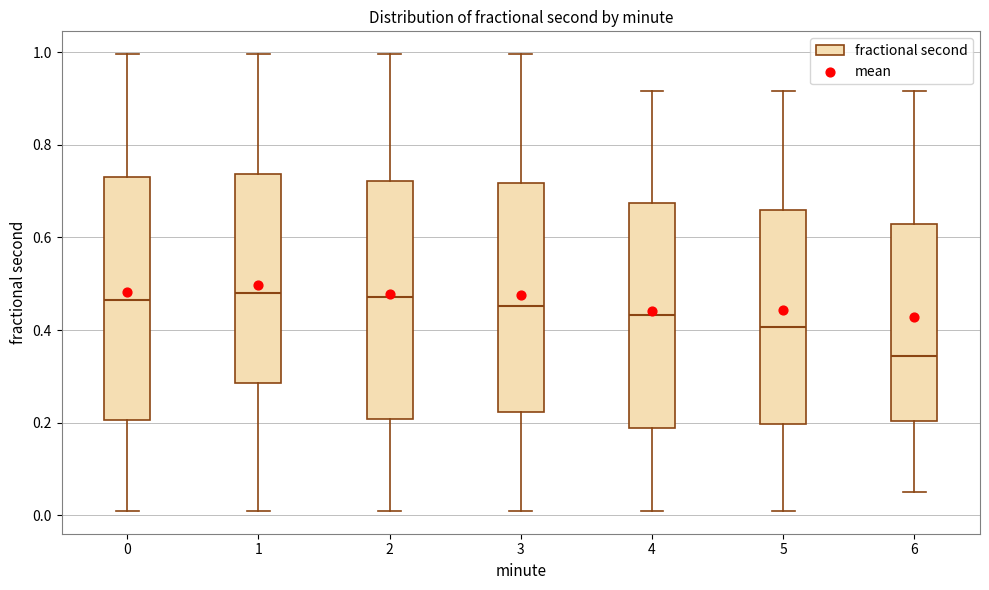

Which box's median line is the lowest?

6